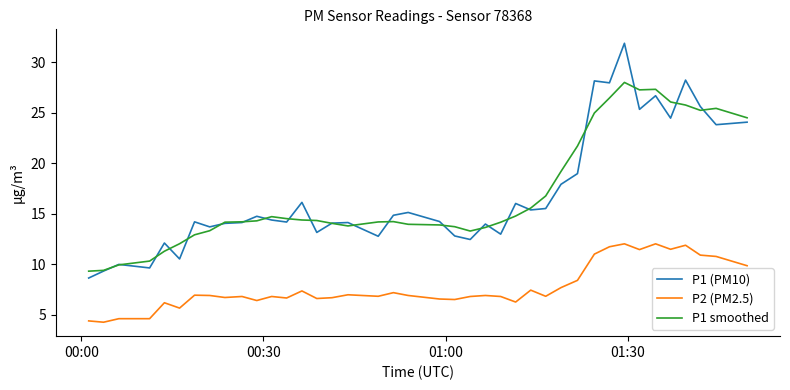

What is the lowest value of the P1 smoothed series?

9.3